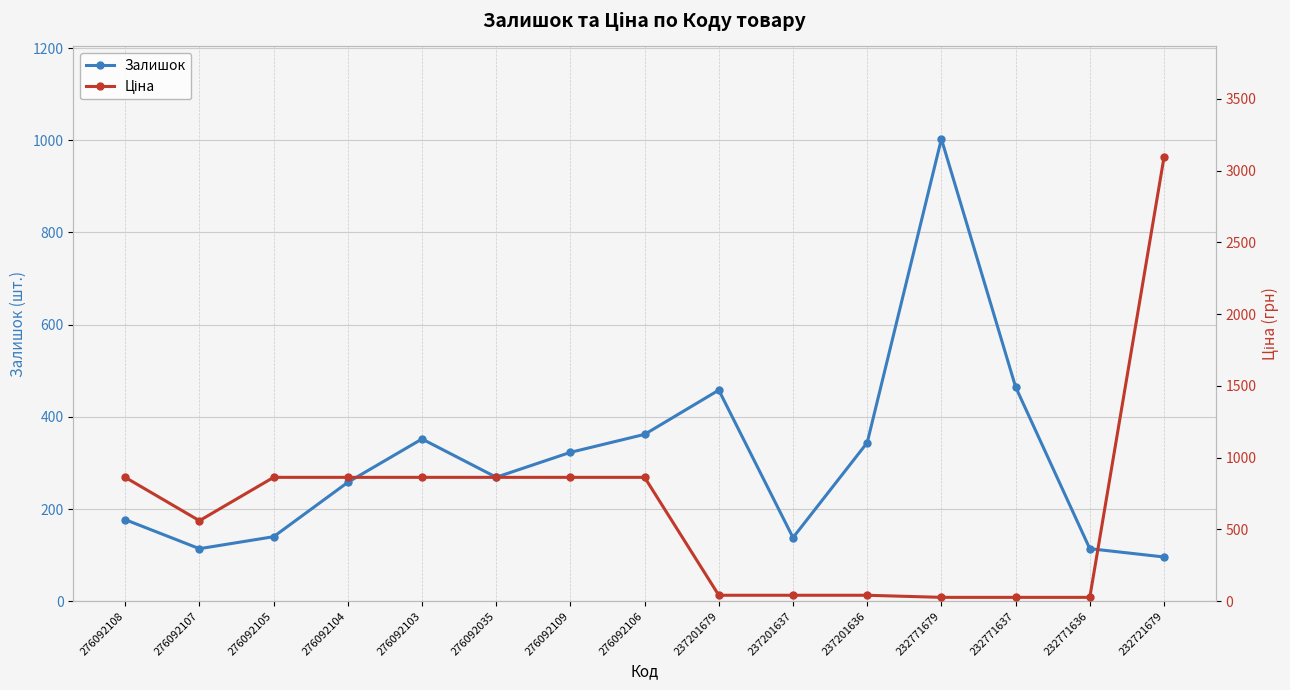

List the series in order of their overall mean, lowest first.

Залишок, Ціна